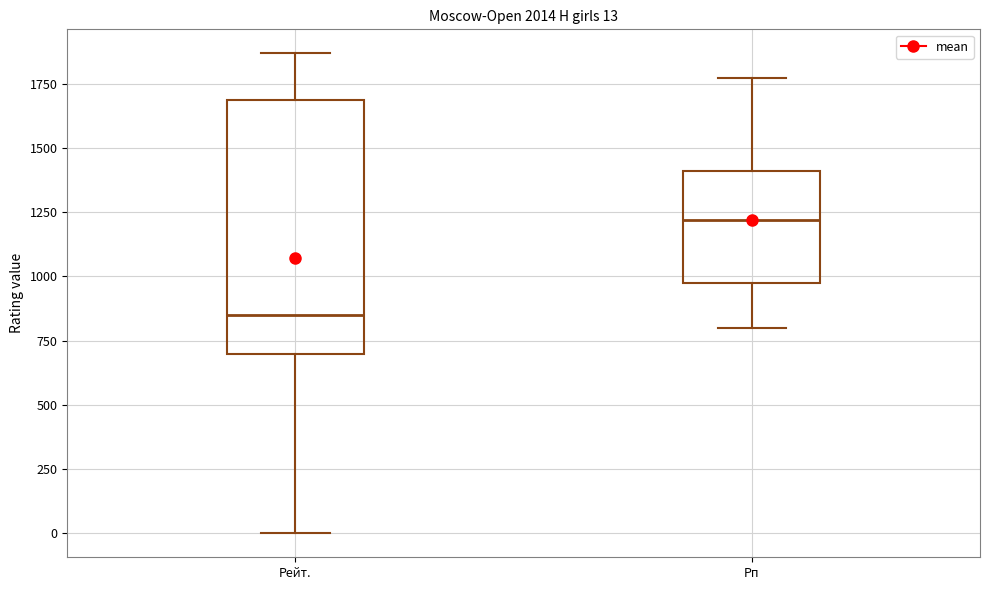

Which box is the tallest, from its lower edge to its upper edge?

Рейт.